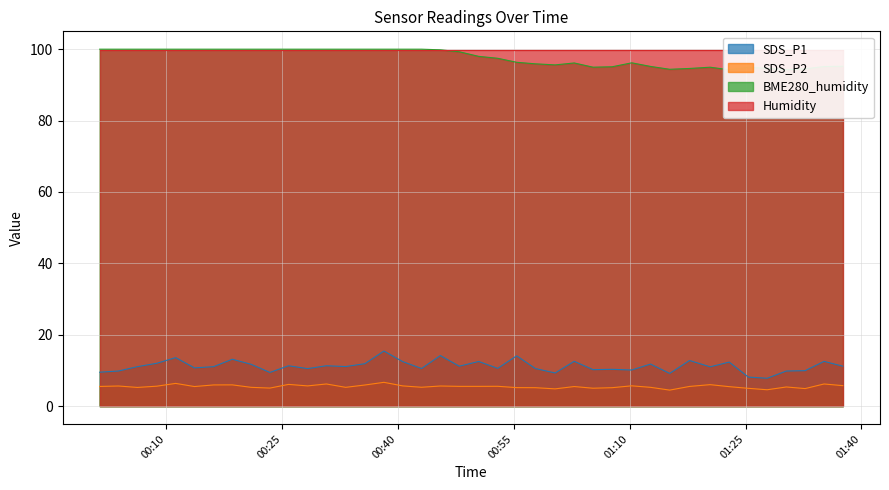

True or false: SDS_P2 and SDS_P1 intersect in this chart.

False